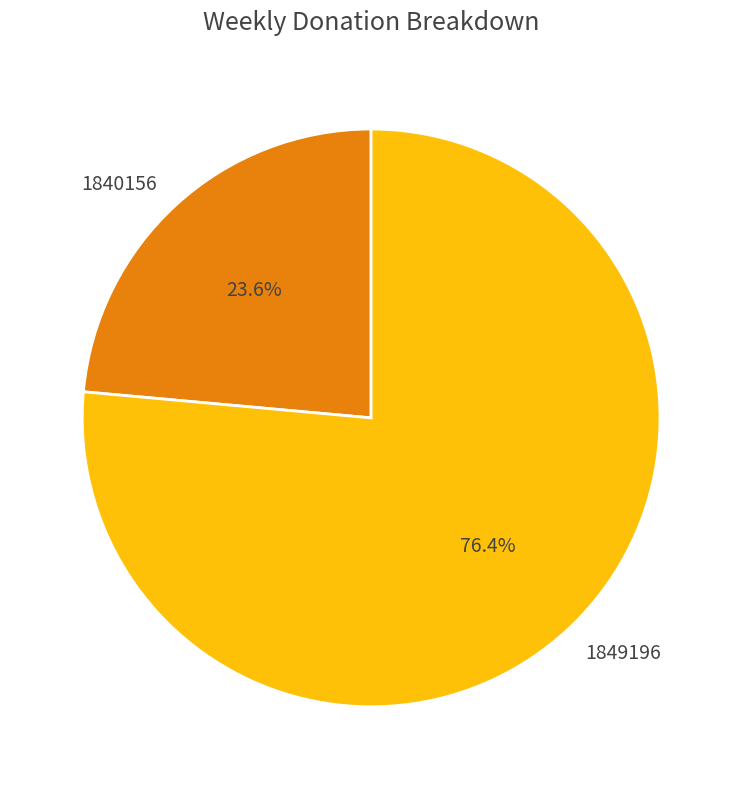

What percentage is the 1849196 slice, to the nearest percent?

76%